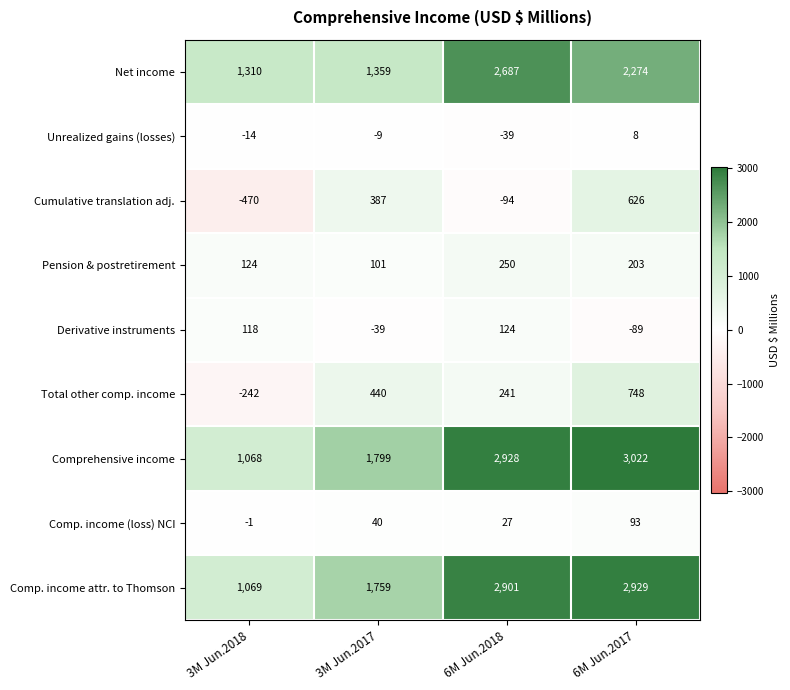

How many distinct data groups are displayed?

9